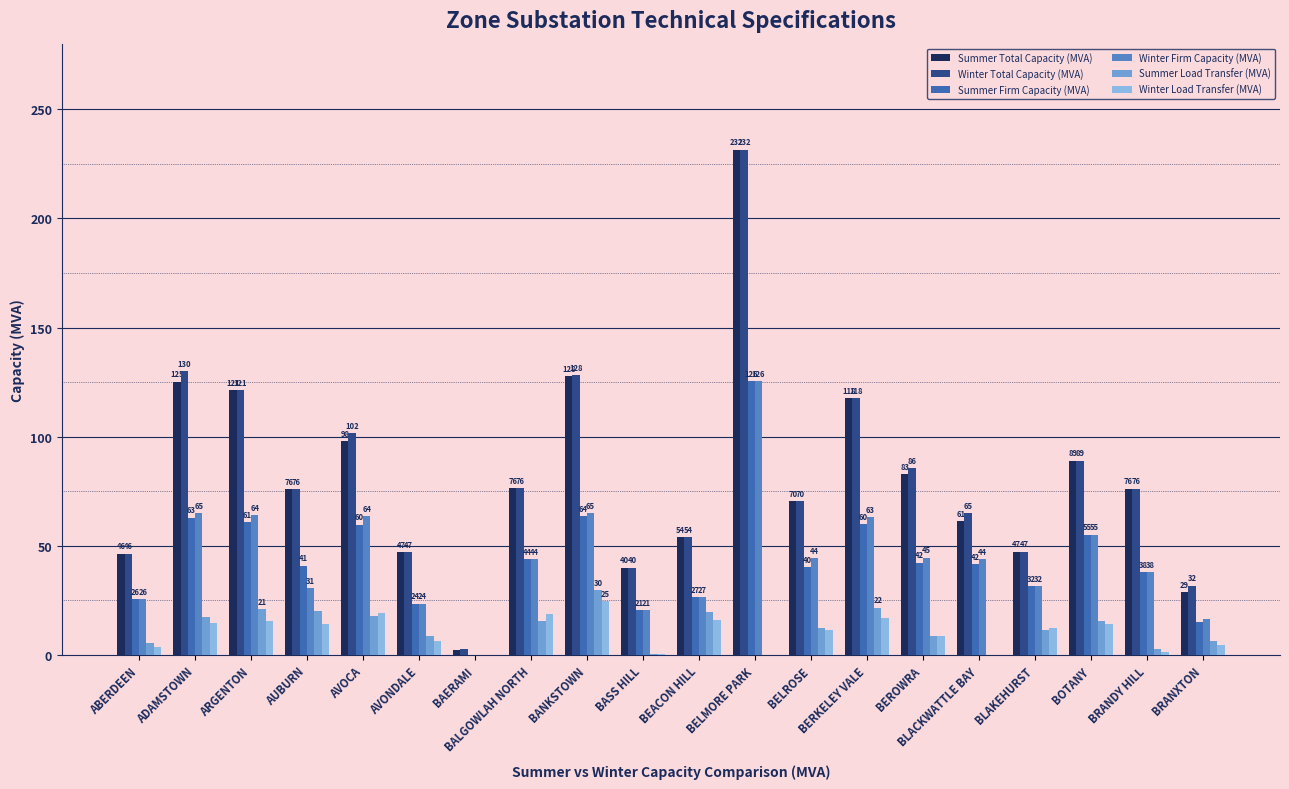

Does the chart contain stacked bars?

No